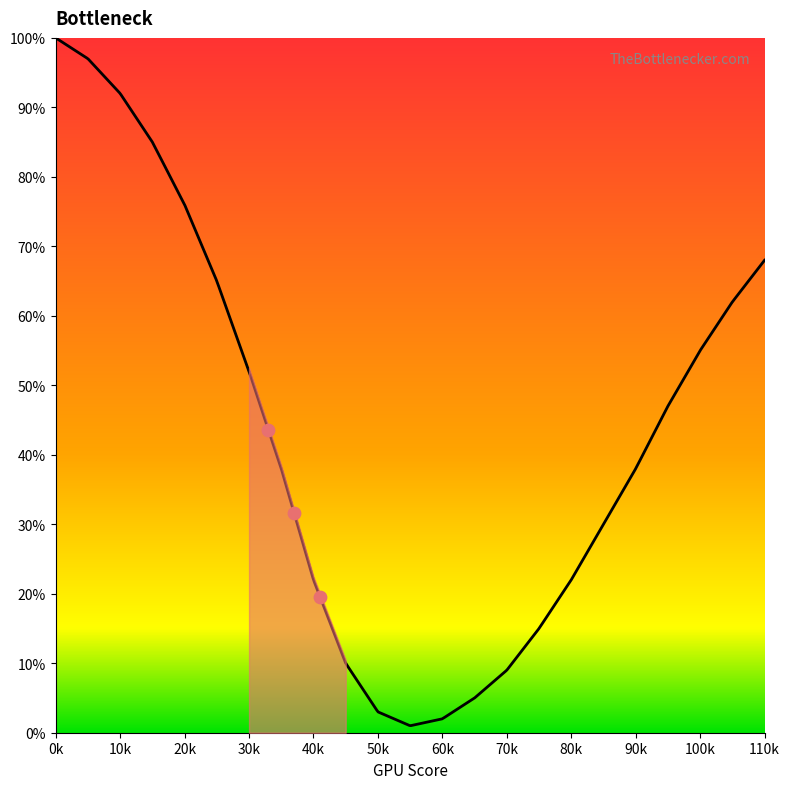

What is the ratio of the value at 10 to the value at 5?

0.9